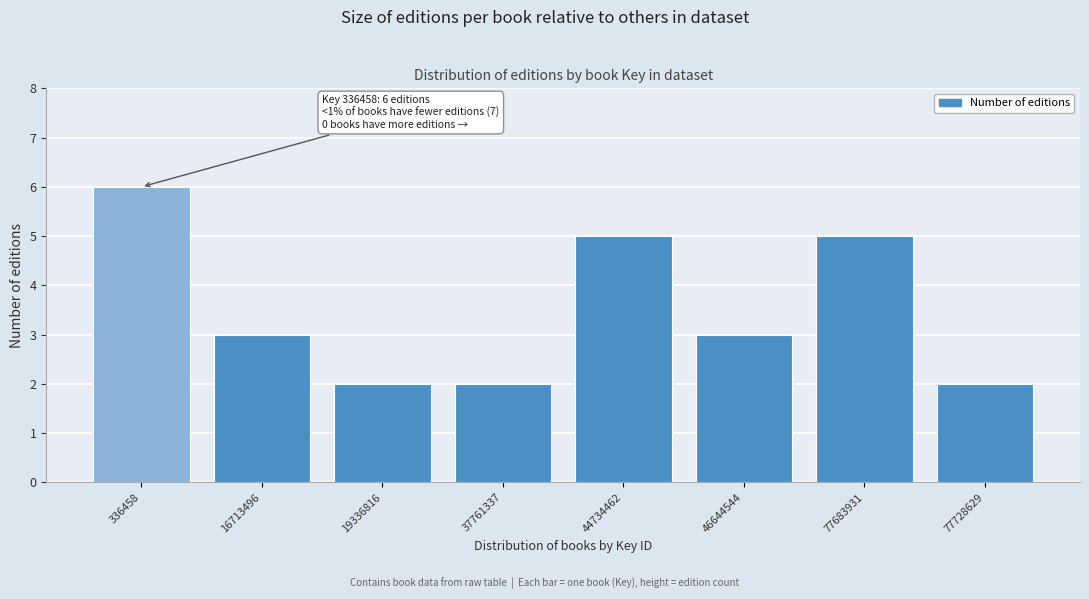

Reading left to right, extract all data points from this chart.

336458=6	16713496=3	19336816=2	37761337=2	44734462=5	46644544=3	77683931=5	77728629=2